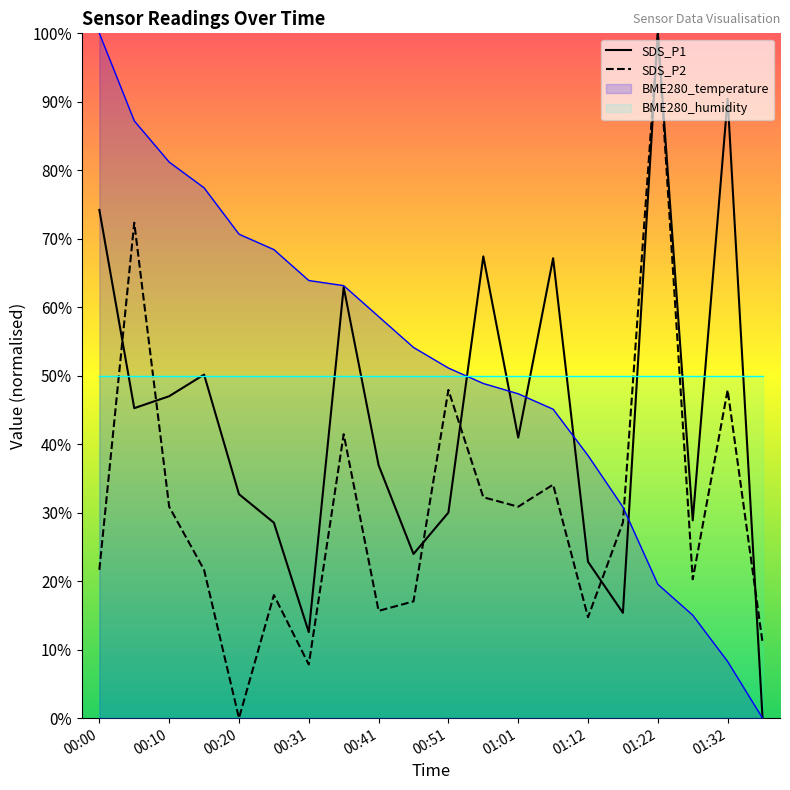

What is the highest value of the SDS_P1 series?

100.0